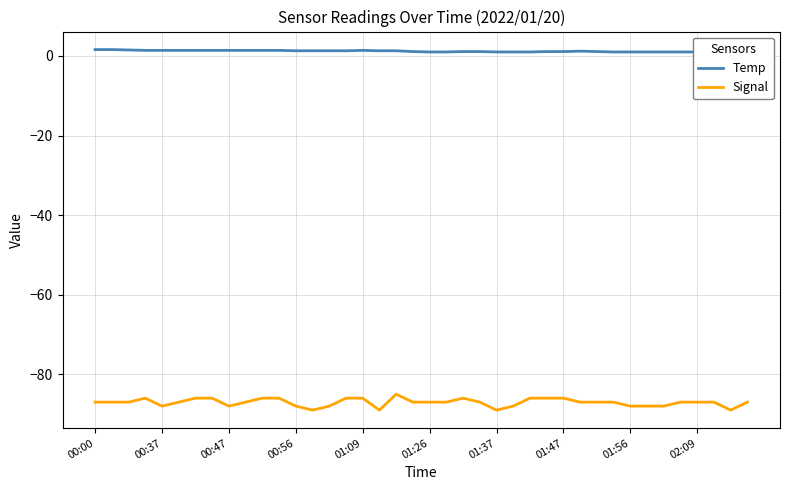

The Signal series shows -87.0 at 35. True or false?

True